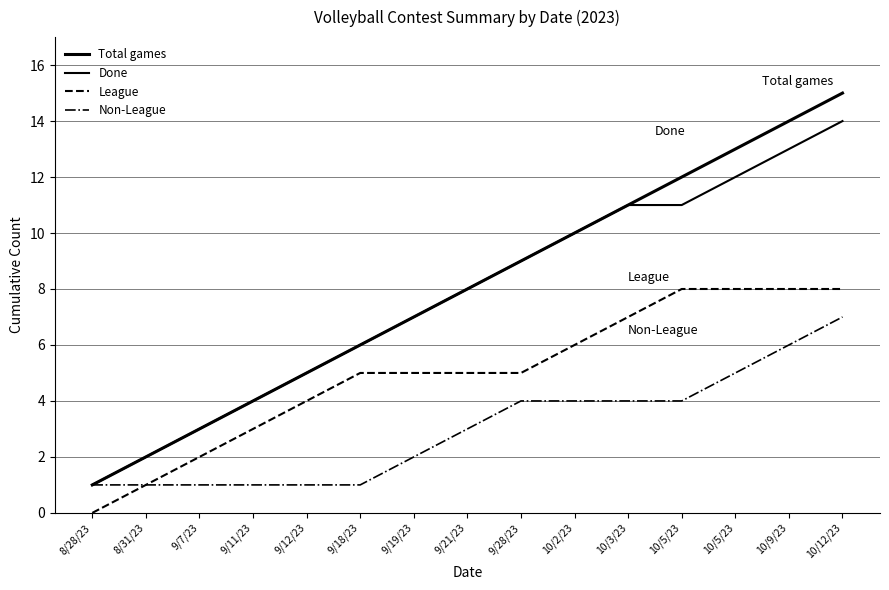

What is the difference between the highest and lowest values at 10/5/23?

8